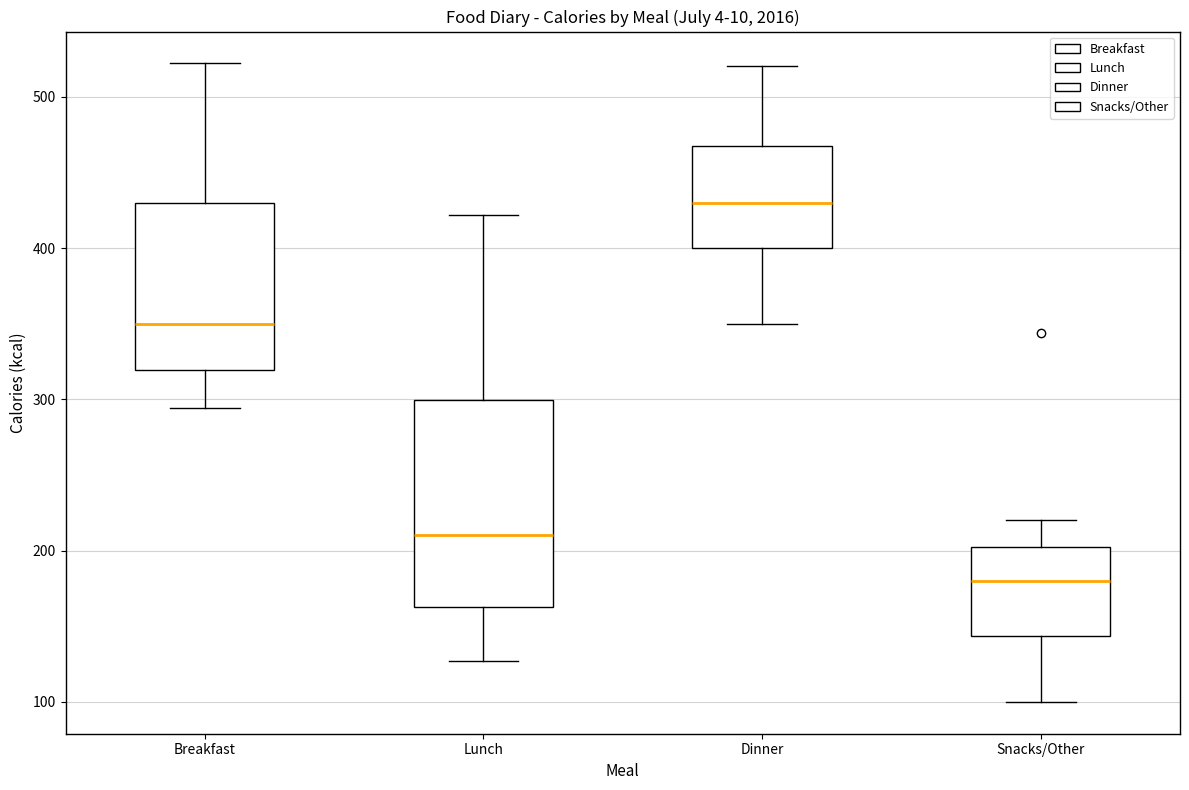

Which box has the lowest median line?

Snacks/Other